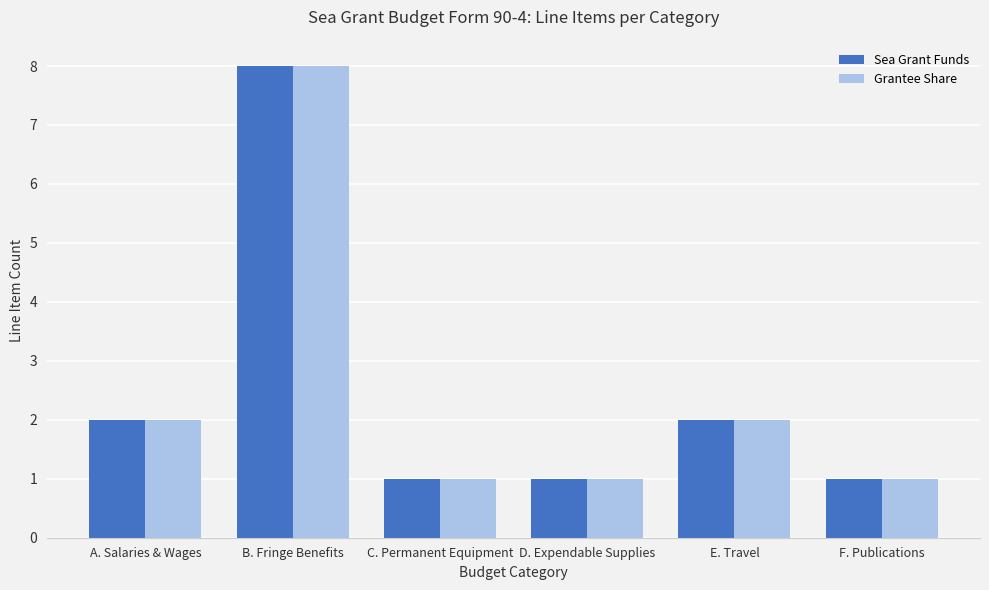

At which category is the sum across all series the highest?

B. Fringe Benefits